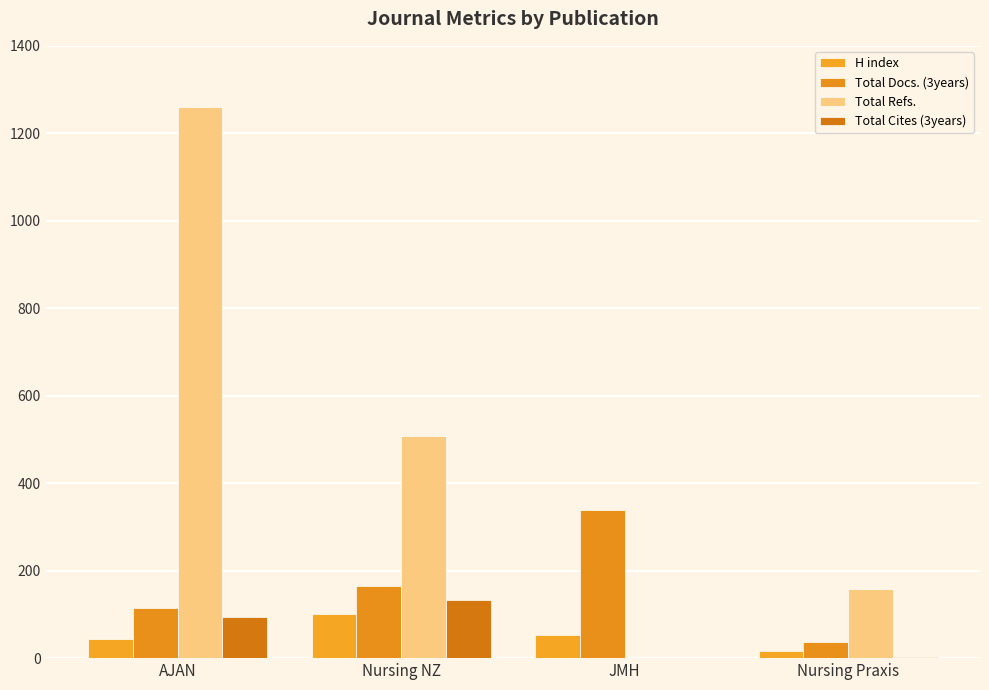

Read the Total Cites (3years) value at AJAN.

93